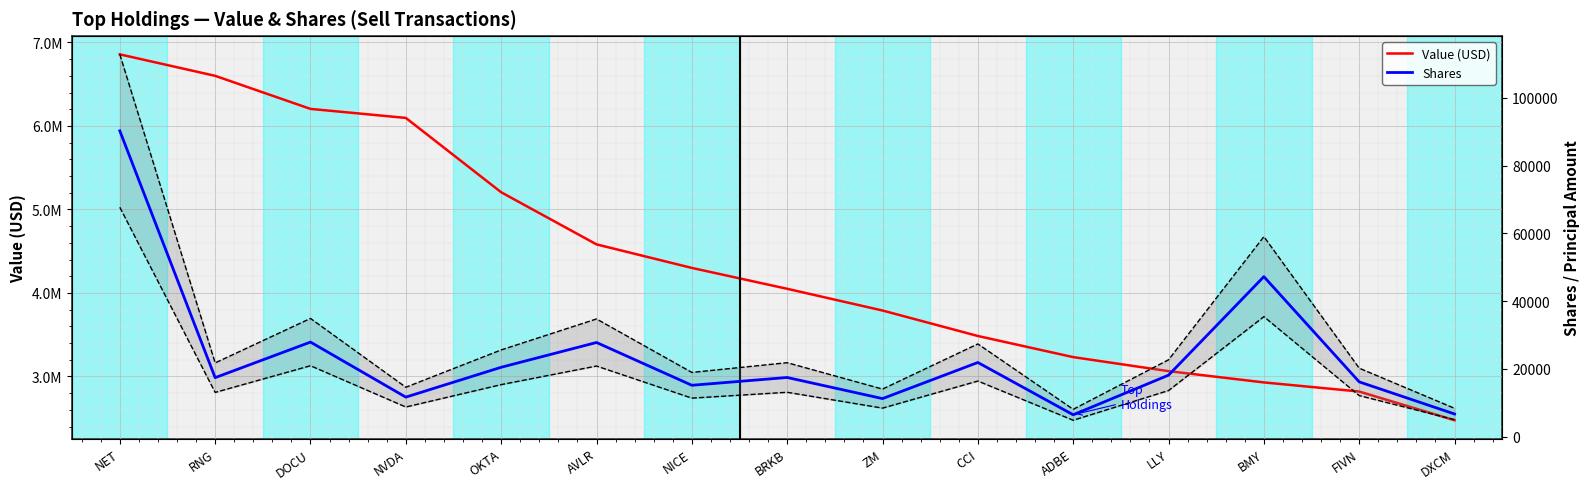

True or false: Value (USD) and Shares +25% cross at least once.

False